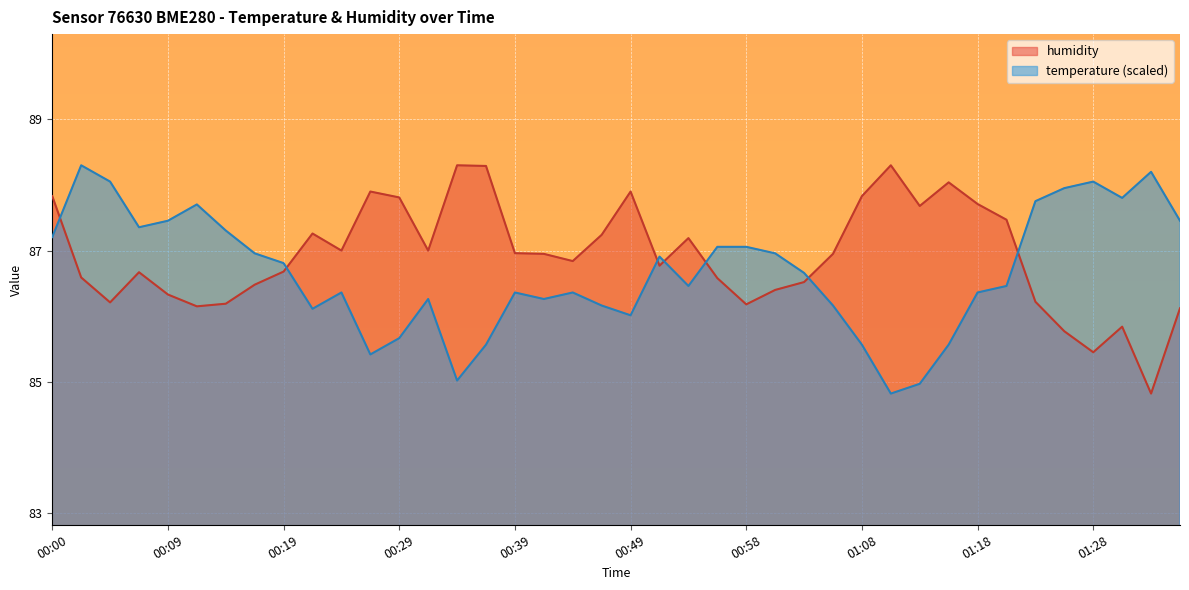

What is the label of the 31st point from the right?

00:22